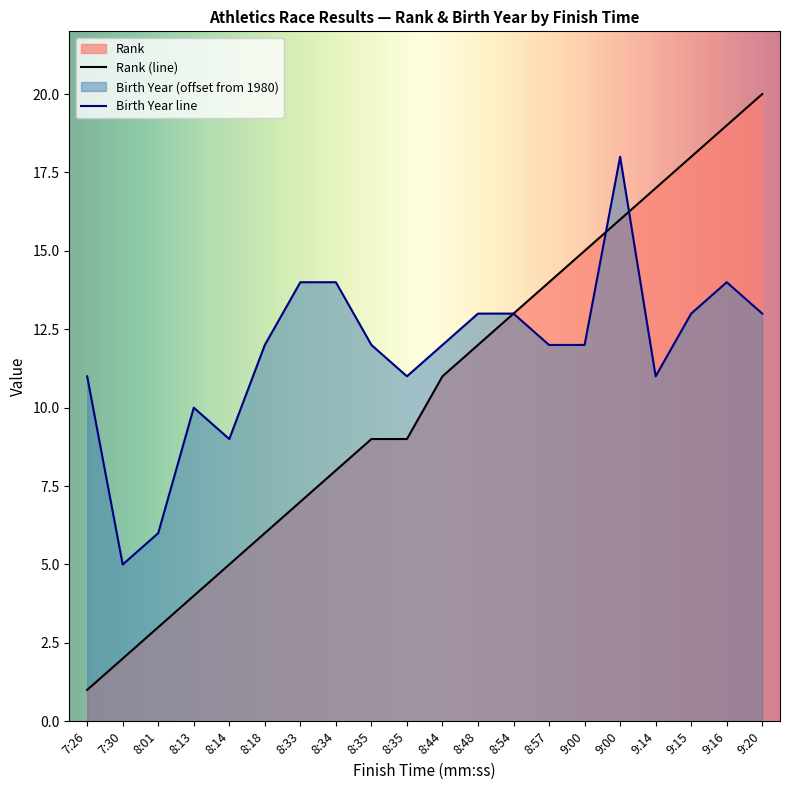

Where is Birth Year nearest to the value 11?

7:26